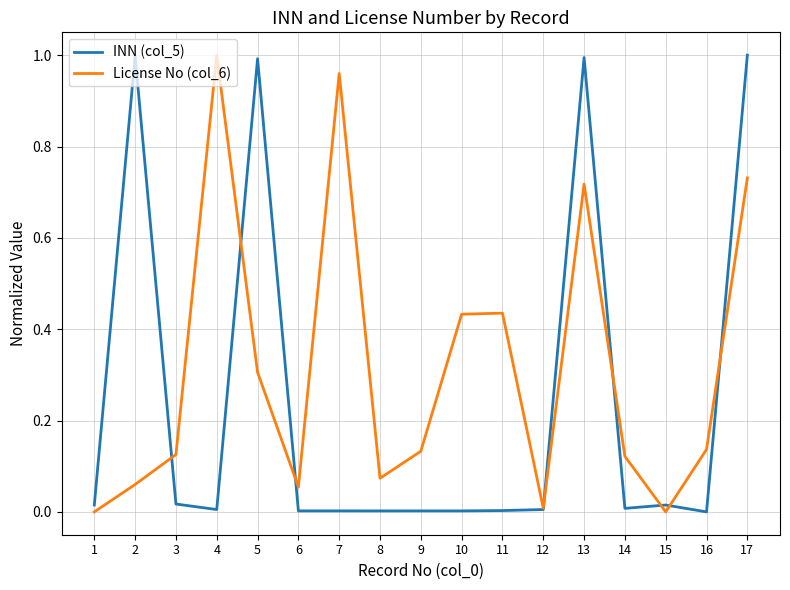

Is this an area chart (filled region under the line)?

No